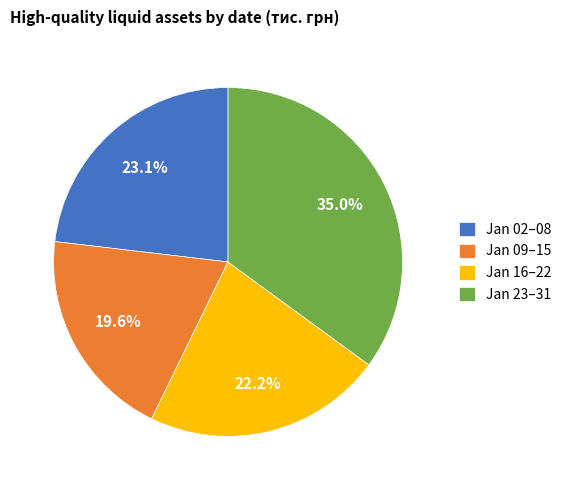

Is Jan 23–31 the majority of the pie?

No